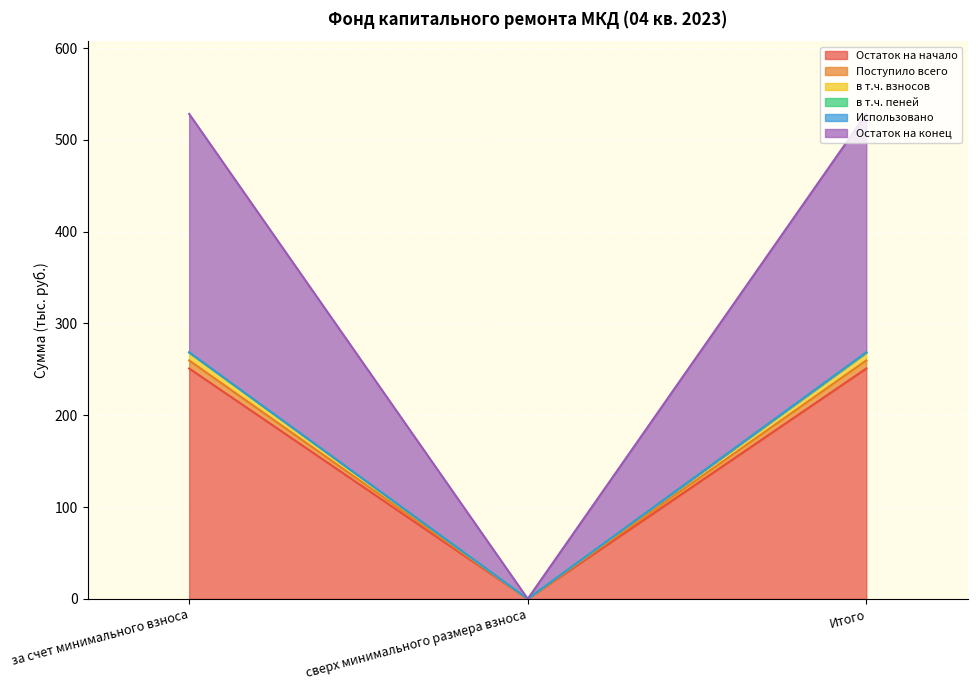

Rank the categories by в т.ч. пеней value from highest to lowest.

за счет минимального взноса, Итого, сверх минимального размера взноса